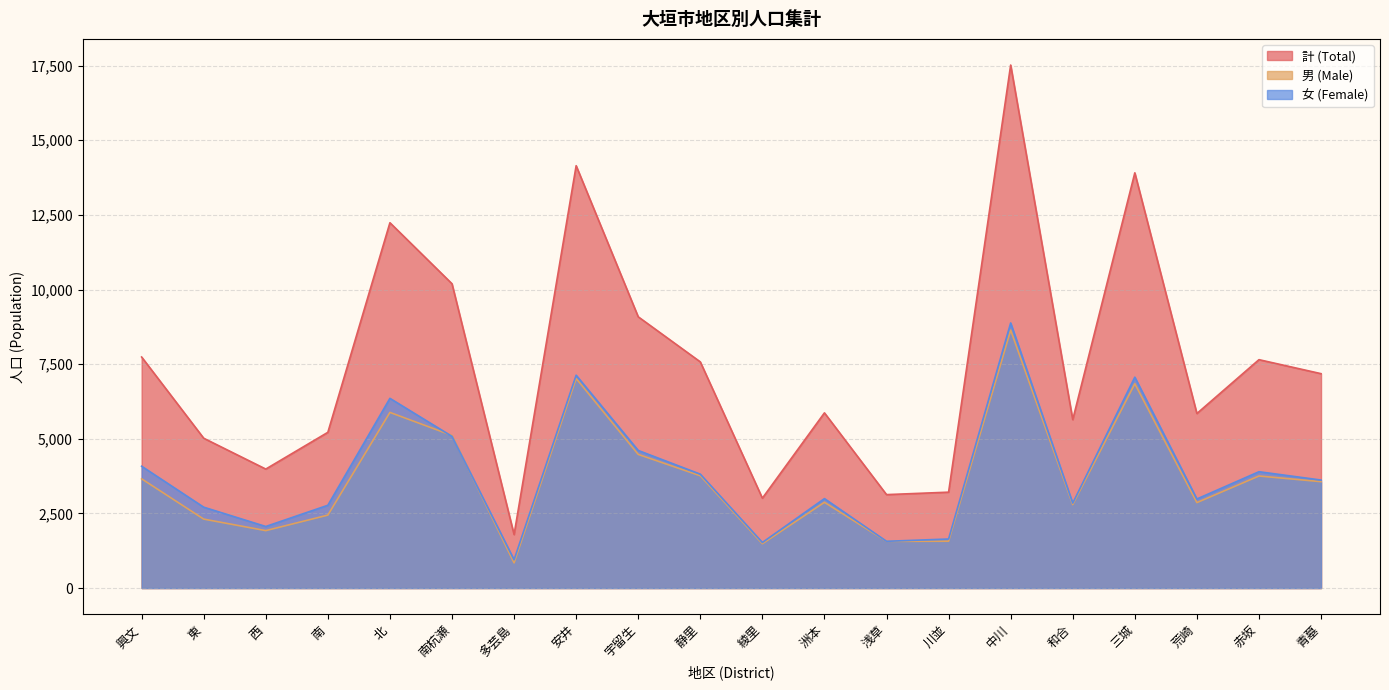

Where is the first local maximum for 計 (Total)?

北